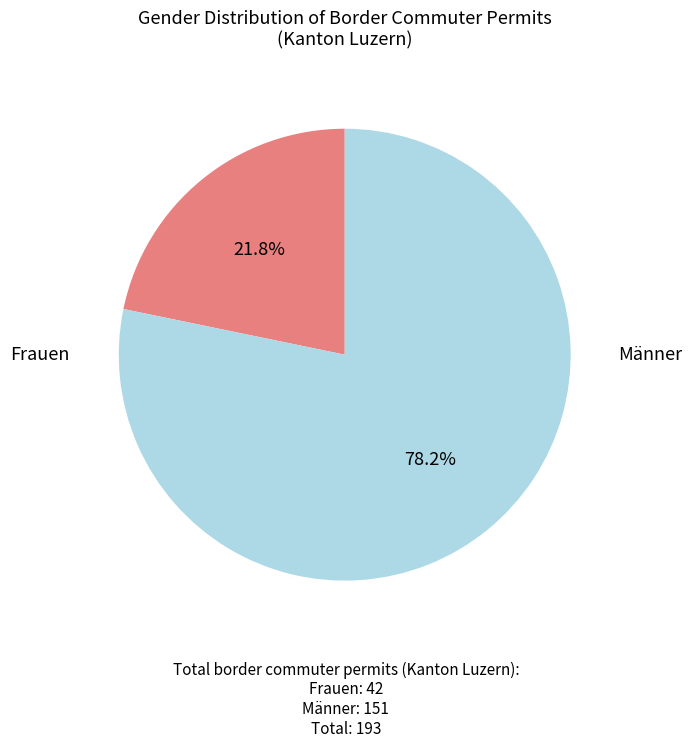

What is the ratio of the value at Männer to the value at Frauen?

3.6